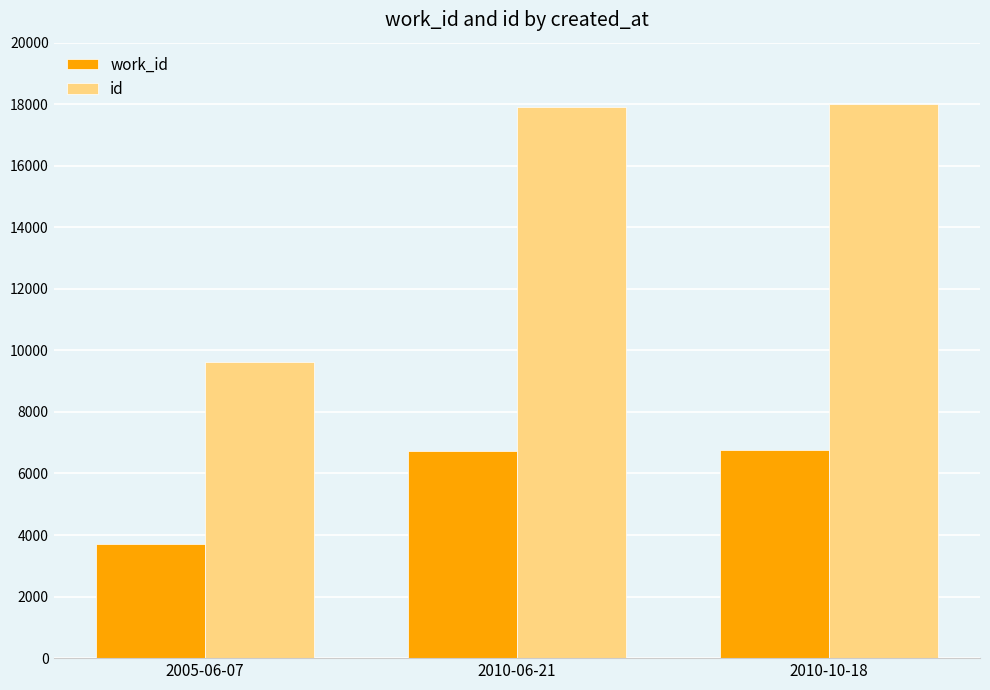

What is the greatest value displayed?

18003